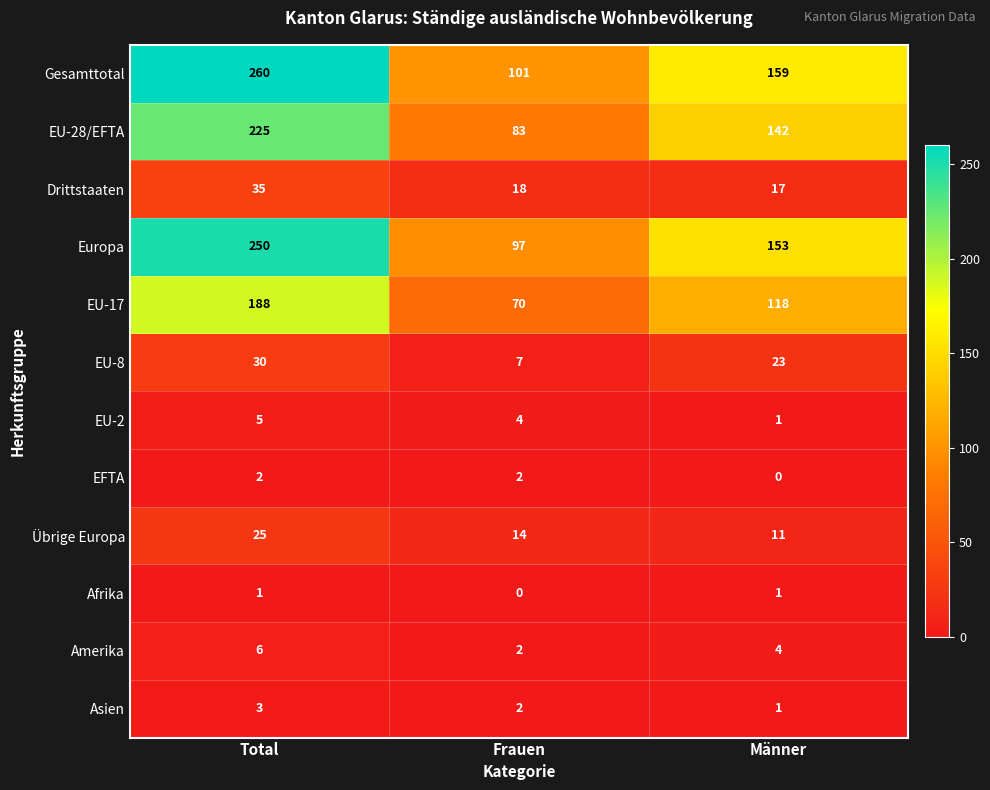

What is the total value across all series at Frauen?

400